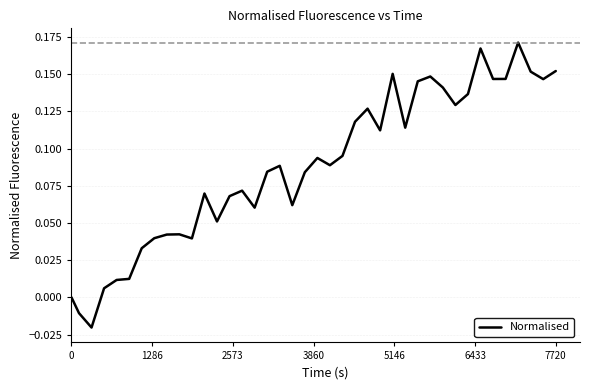

Does the chart display data point markers on the line(s)?

No